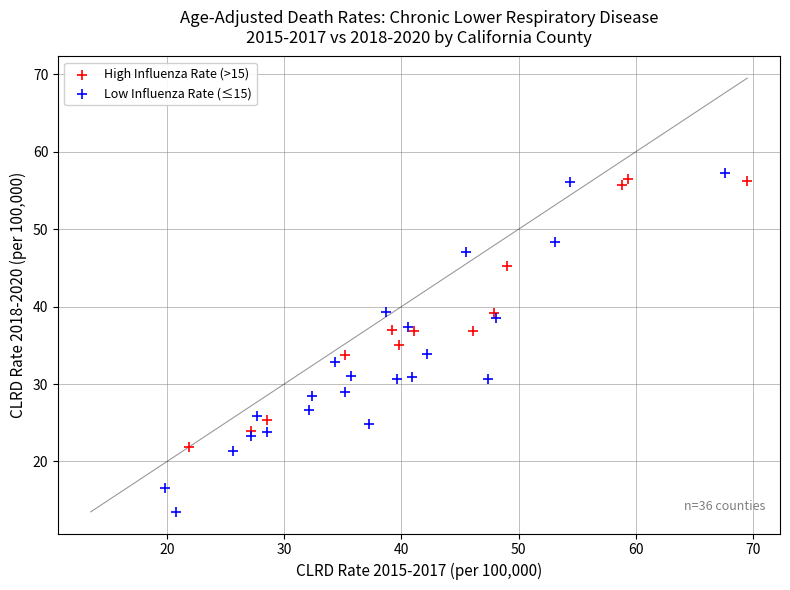

Which series has the widest spread of Y values?

Low Influenza Rate (≤15)